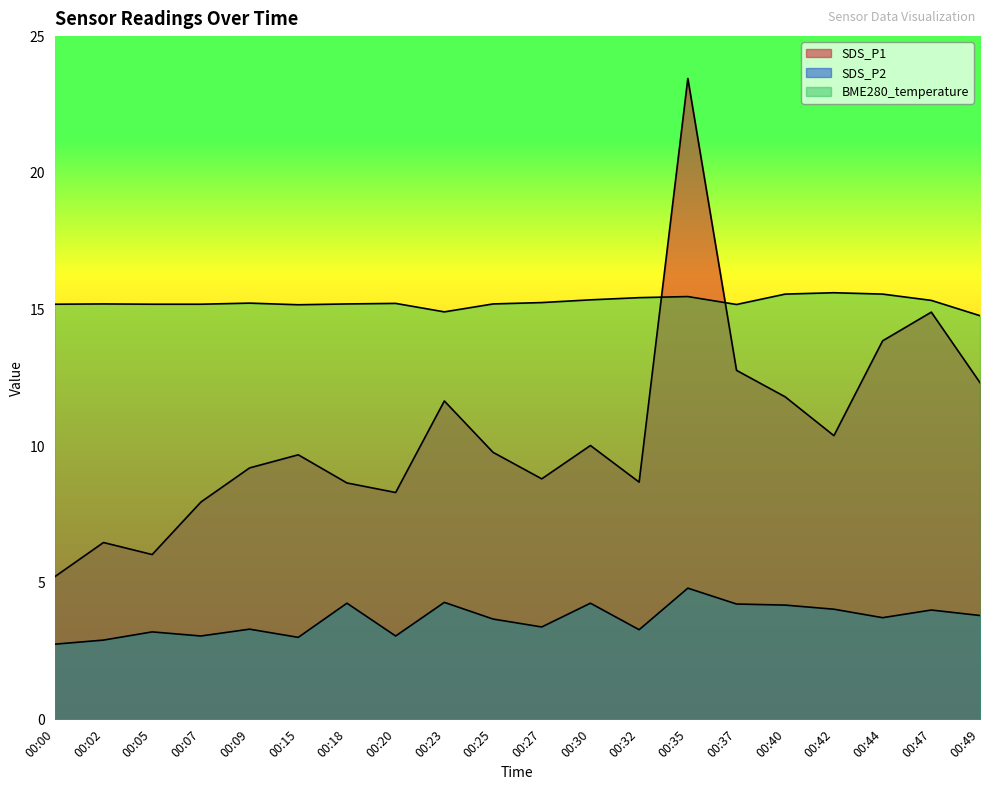

True or false: SDS_P2 has a value of 3.3 at 00:09.

True